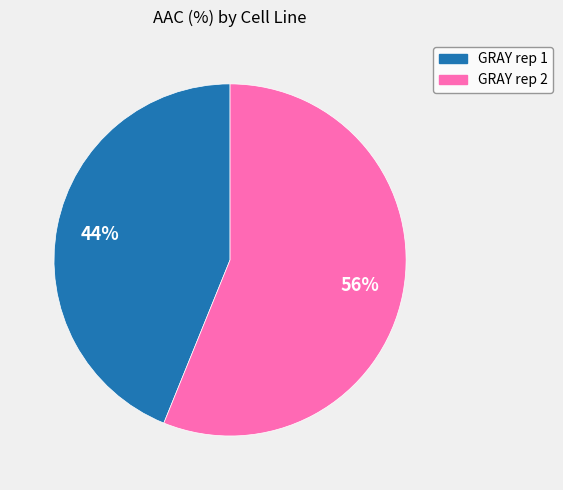

Approximately how many times larger is the value at GRAY rep 2 compared to GRAY rep 1?

1.3